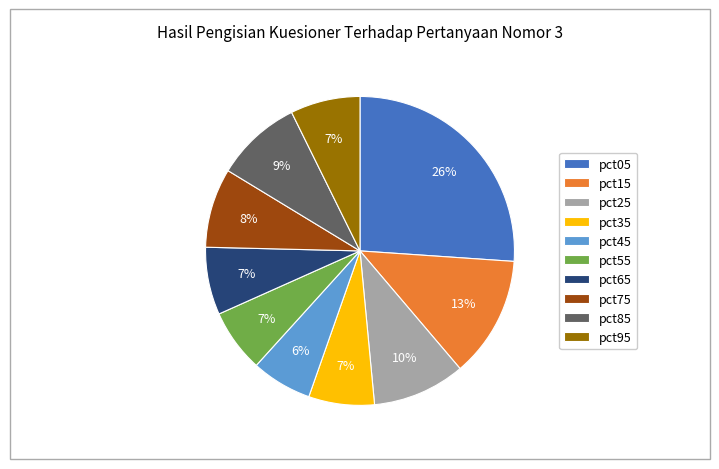

How many slices are in this pie chart?

10